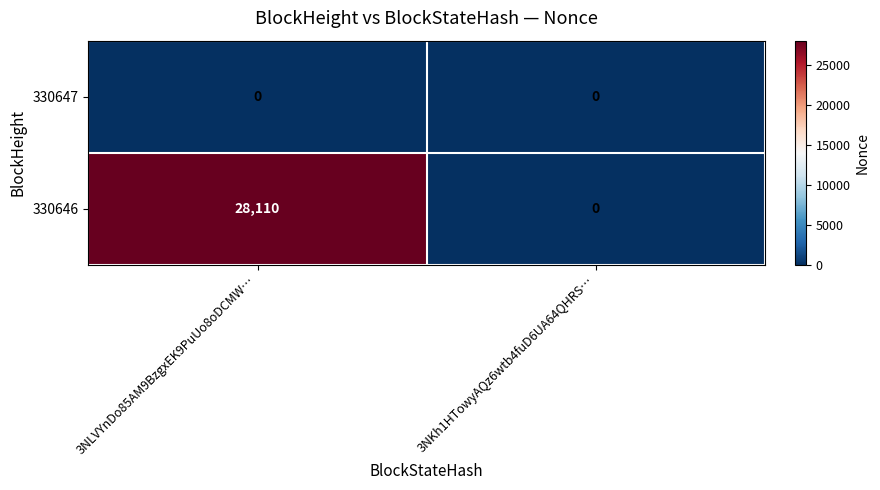

What is the total value across all series at 3NLVYnDo85AM9BzgxEK9PuUo8oDCMW…?

28110